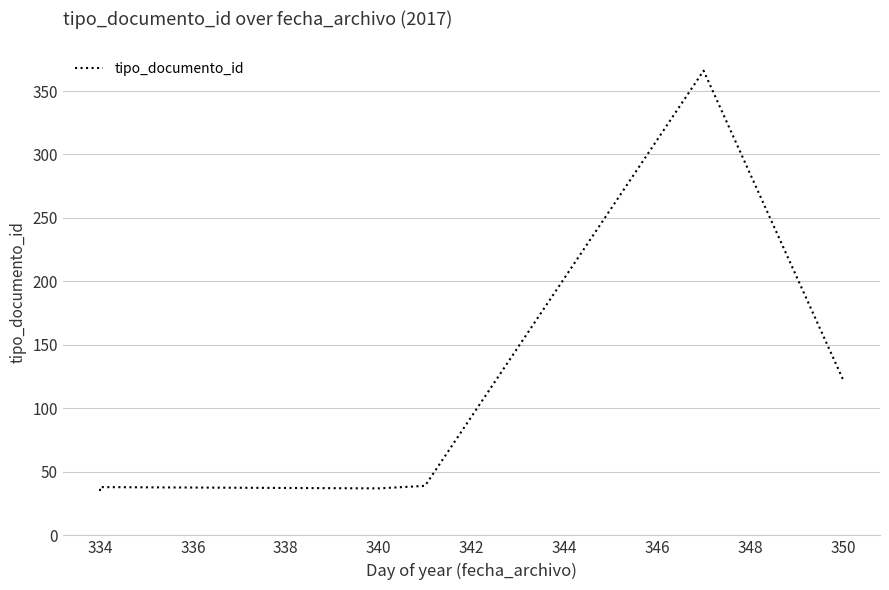

What is the average value?

96